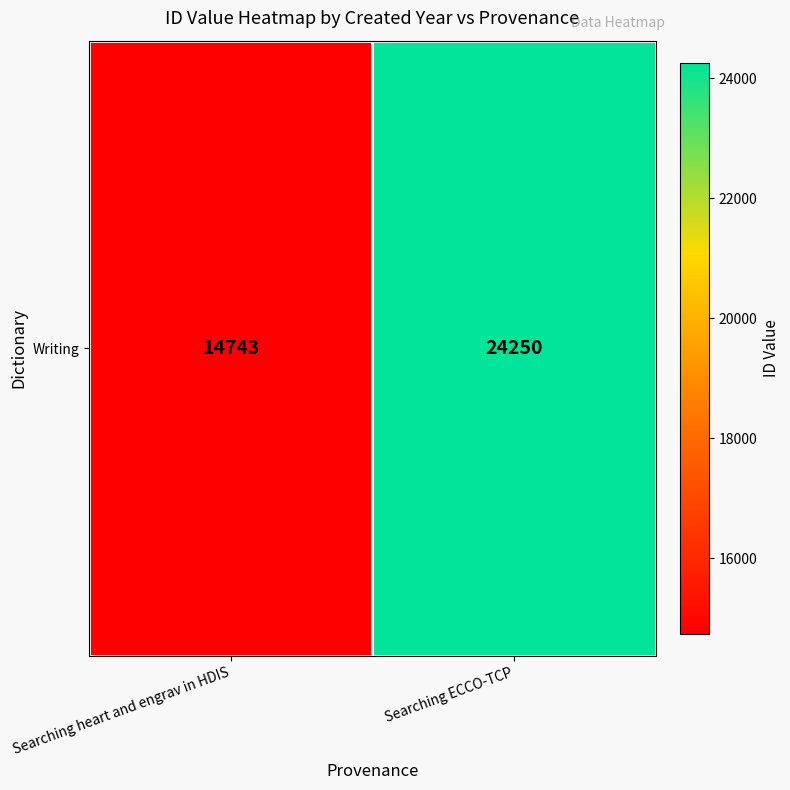

How many values are between 14743 and 24250?

2